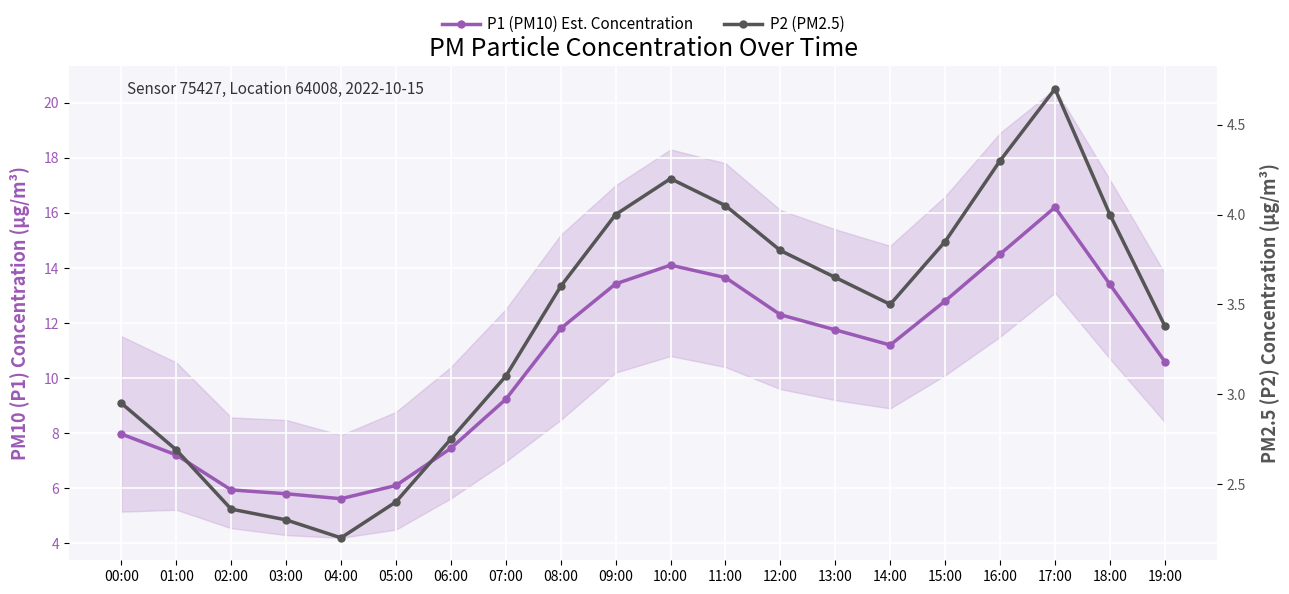

Is this an area chart (filled region under the line)?

No